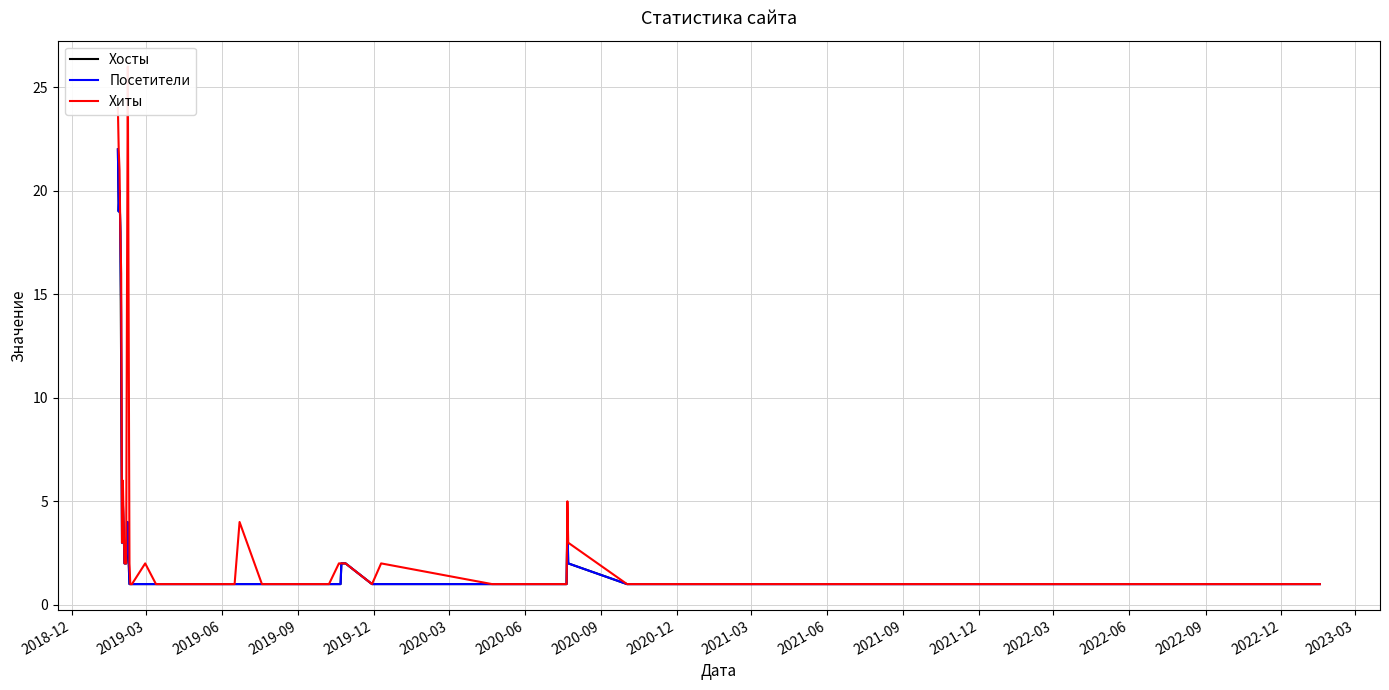

Does the chart display data point markers on the line(s)?

No